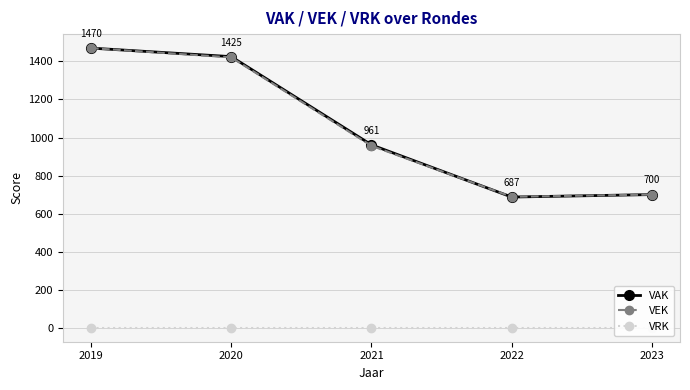

What is the total value across all series at 2020?

2846.2